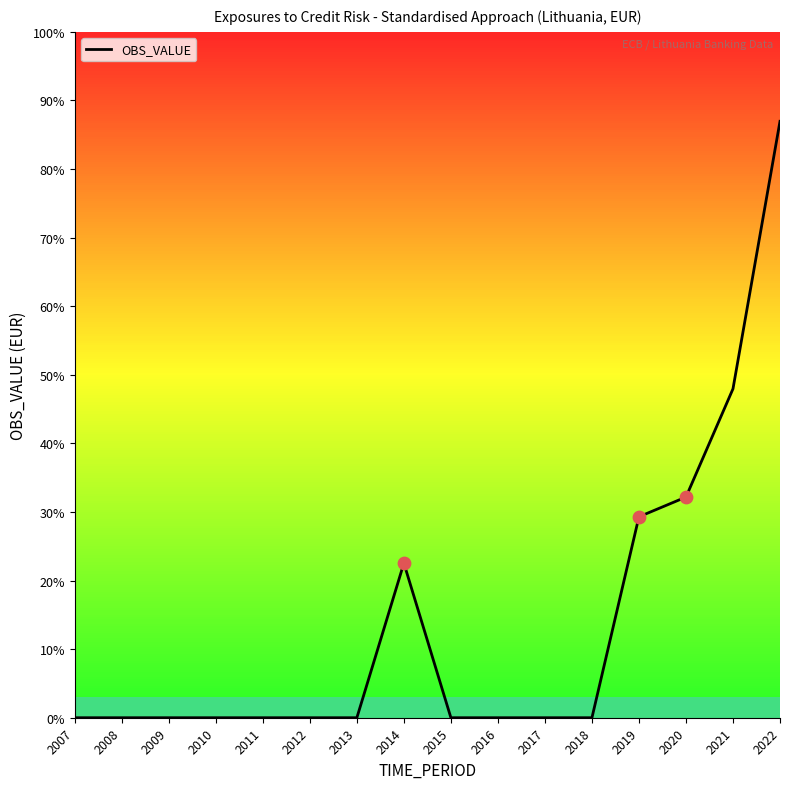

Which has a higher value, 2022 or 2015?

2022